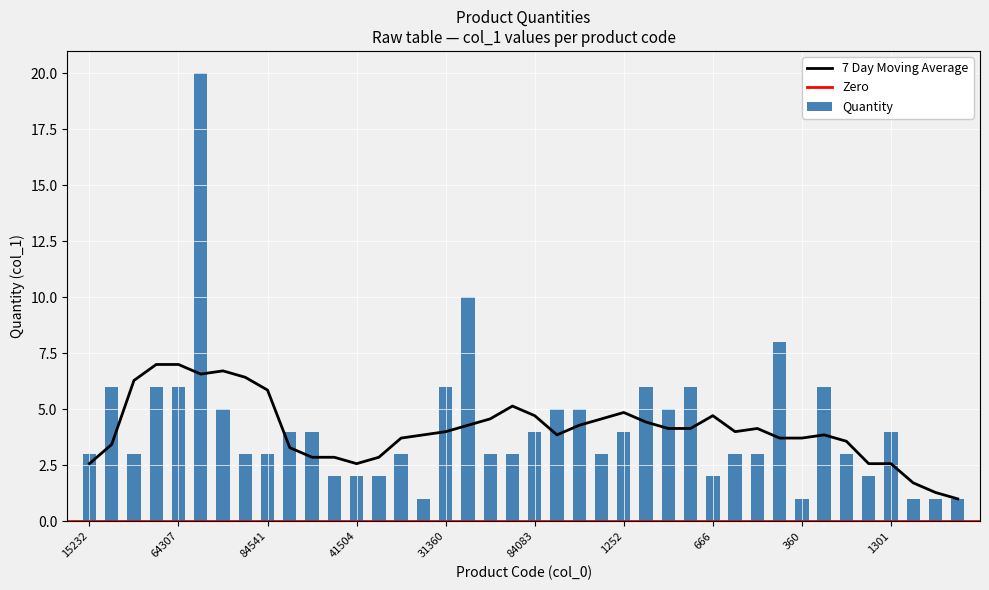

Reading right to left, transcribe all the data shown in this chart.

105320=1	105337=1	705151=1	1301=4	1273=2	1271=3	702428=6	360=1	1158=8	84464=3	656=3	666=2	1054=6	1222=5	972=6	1252=4	84522=3	84808=5	84506=5	84083=4	84082=3	84081=3	56402=10	31360=6	60616=1	705441=3	30102=2	41504=2	67101=2	41302=4	41308=4	84541=3	11178=3	11175=5	152=20	64307=6	702442=6	76003=3	102501=6	15232=3